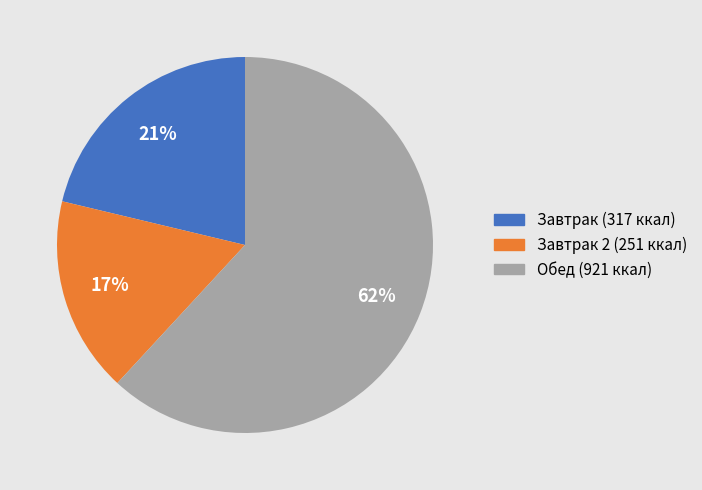

Does any single category account for the majority?

Yes